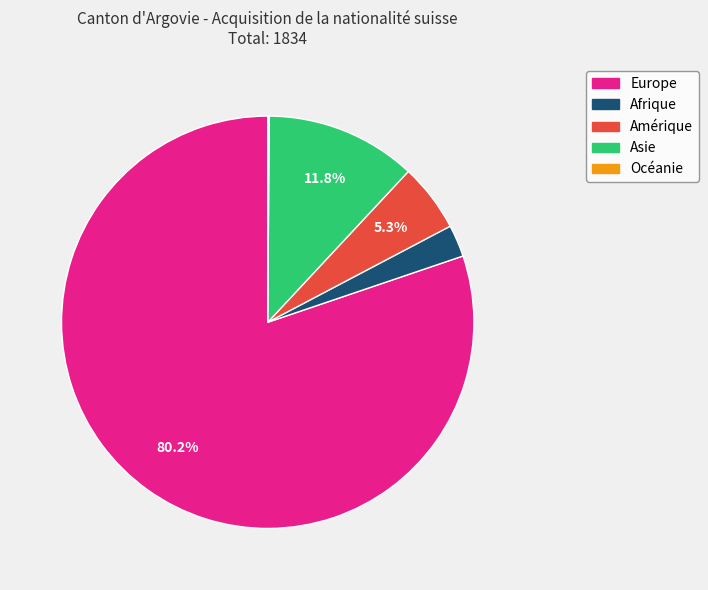

Which category has the biggest portion of the pie?

Europe